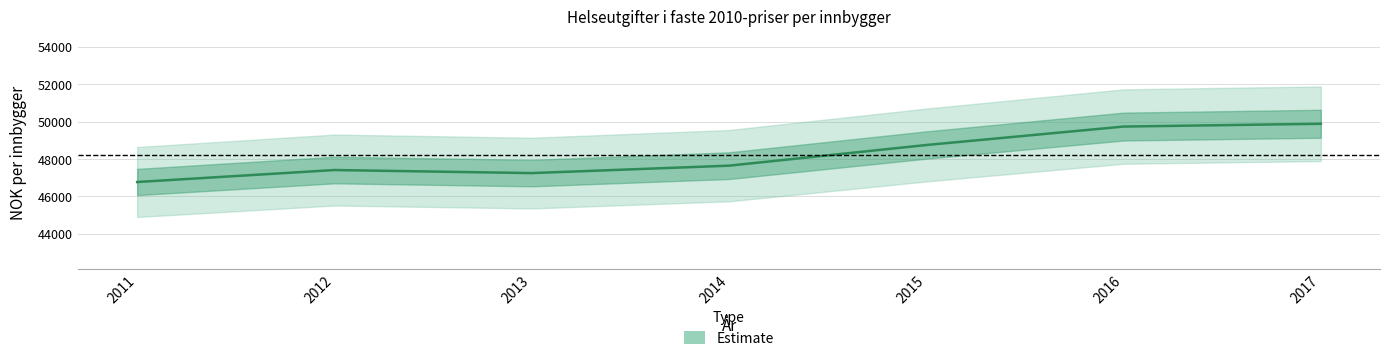

What is the approximate value at 2014, to the nearest 10?

47640